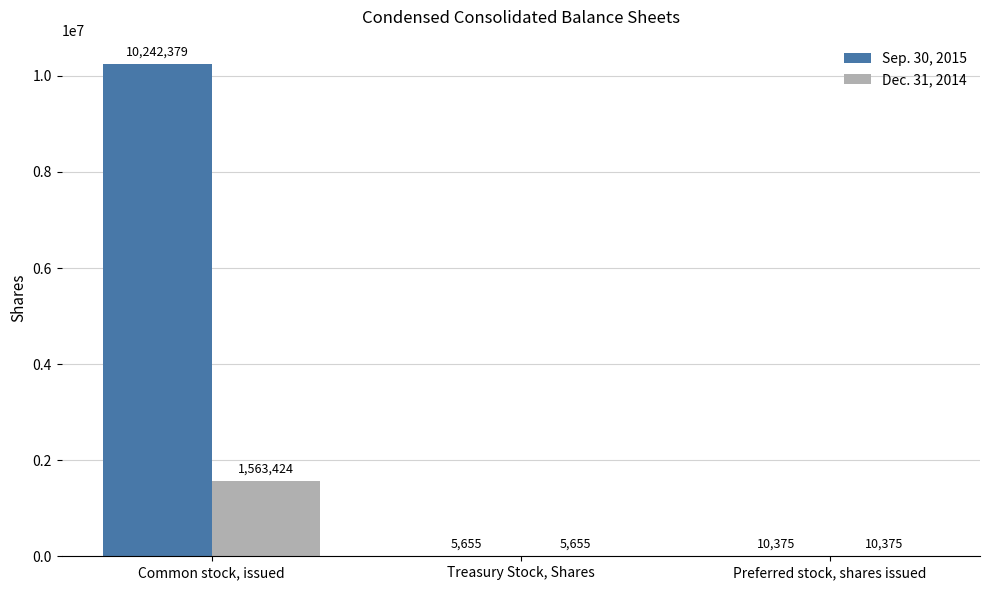

The value of Sep. 30, 2015 at Common stock, issued is 15374654. True or false?

False